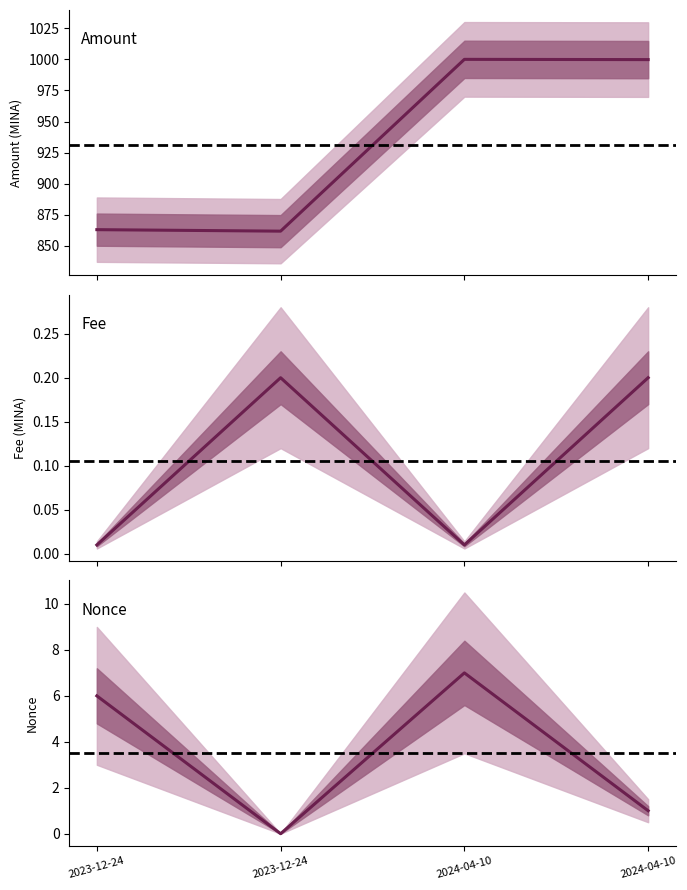

What is the minimum value for Amount?

861.8